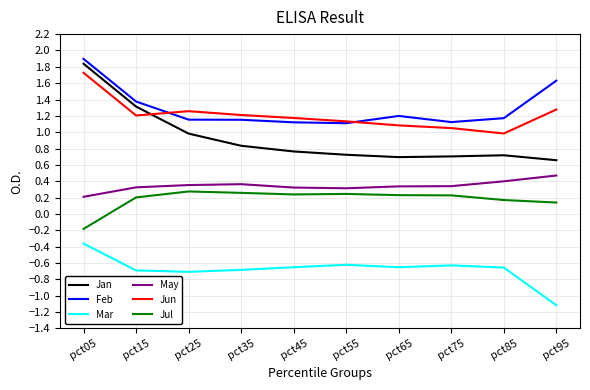

What is the minimum value shown in the chart?

-1.1